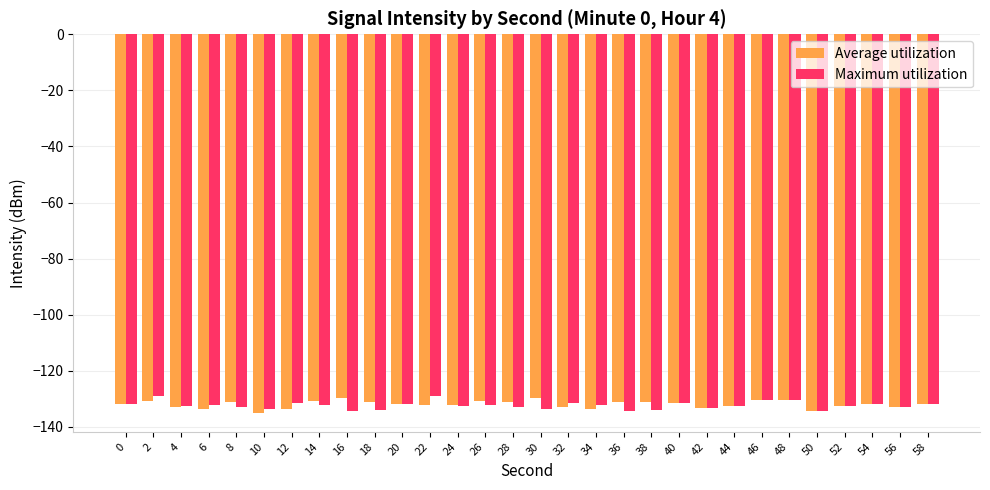

The value of Average utilization at 30 is -129.7. True or false?

True